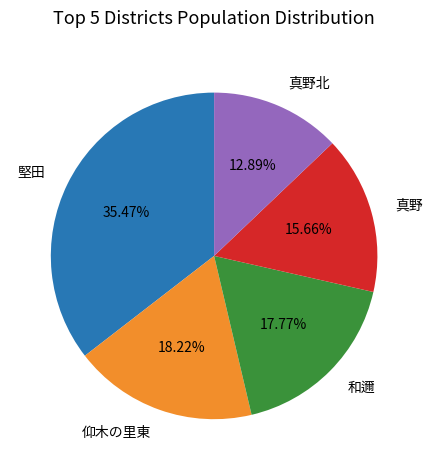

Between 仰木の里東 and 堅田, which is larger?

堅田